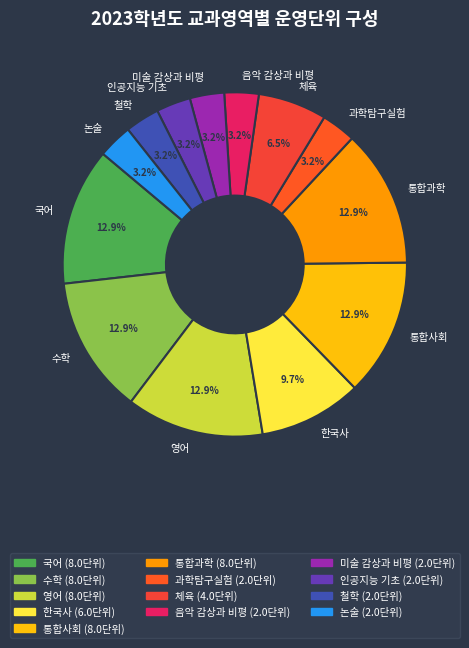

To the nearest percent, what portion does 미술 감상과 비평 represent?

3%